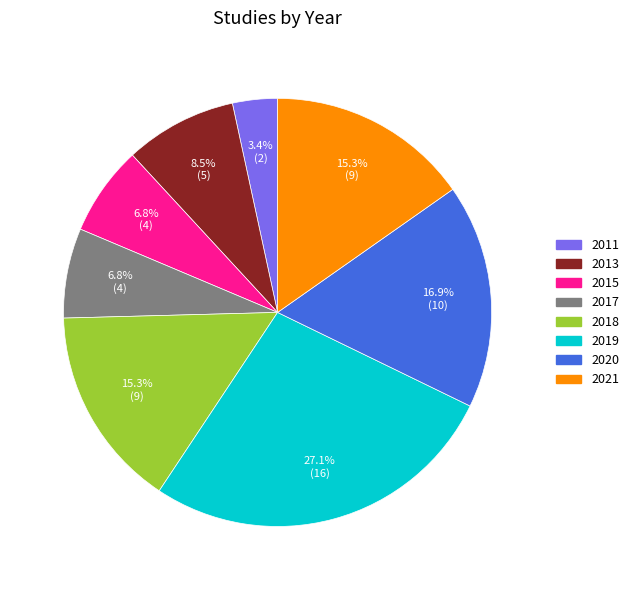

Do 2011 and 2019 together represent more than half of the pie?

No